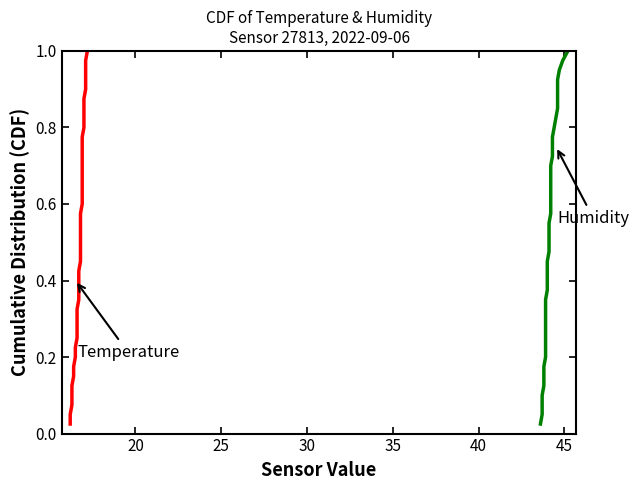

True or false: Humidity (%) has a value of 0.0 at 30.

False